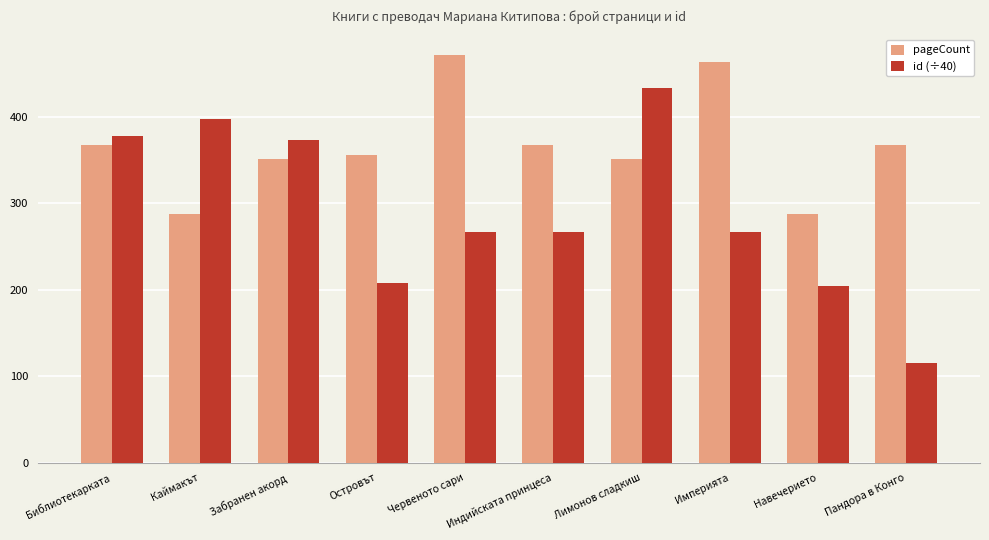

Does the chart contain stacked bars?

No